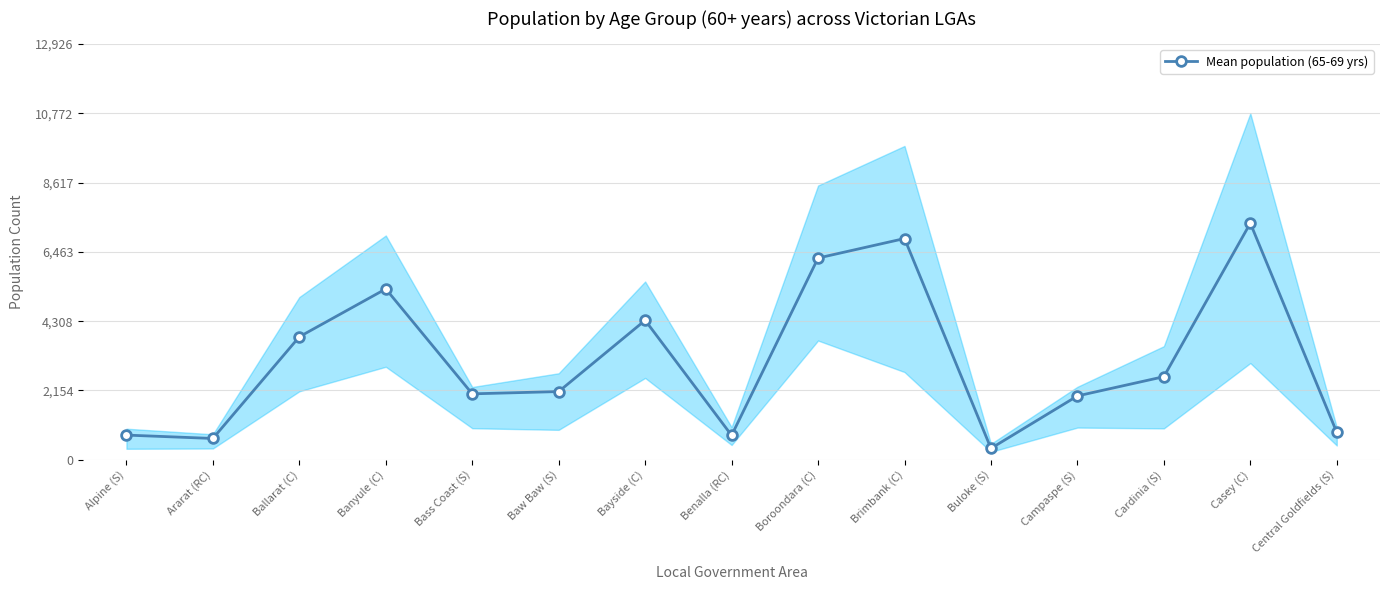

List the labels in order of value, smallest first.

Buloke (S), Ararat (RC), Benalla (RC), Alpine (S), Central Goldfields (S), Campaspe (S), Bass Coast (S), Baw Baw (S), Cardinia (S), Ballarat (C), Bayside (C), Banyule (C), Boroondara (C), Brimbank (C), Casey (C)